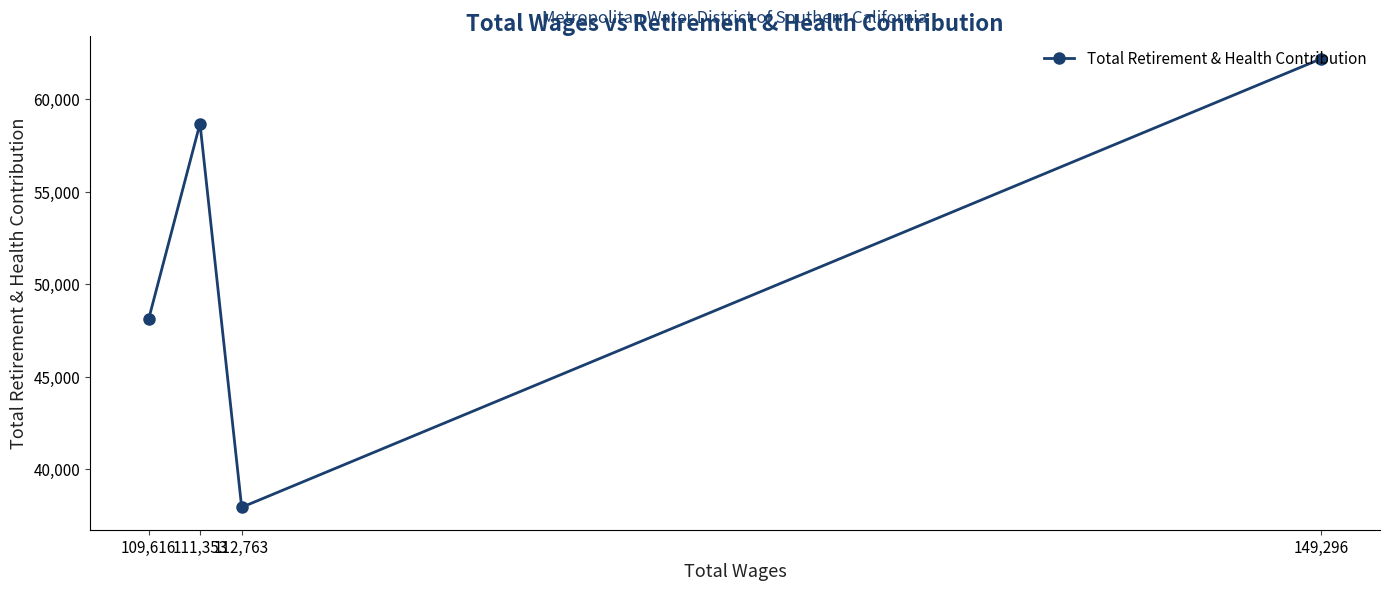

Between 109,616 and 149,296, which is larger?

149,296